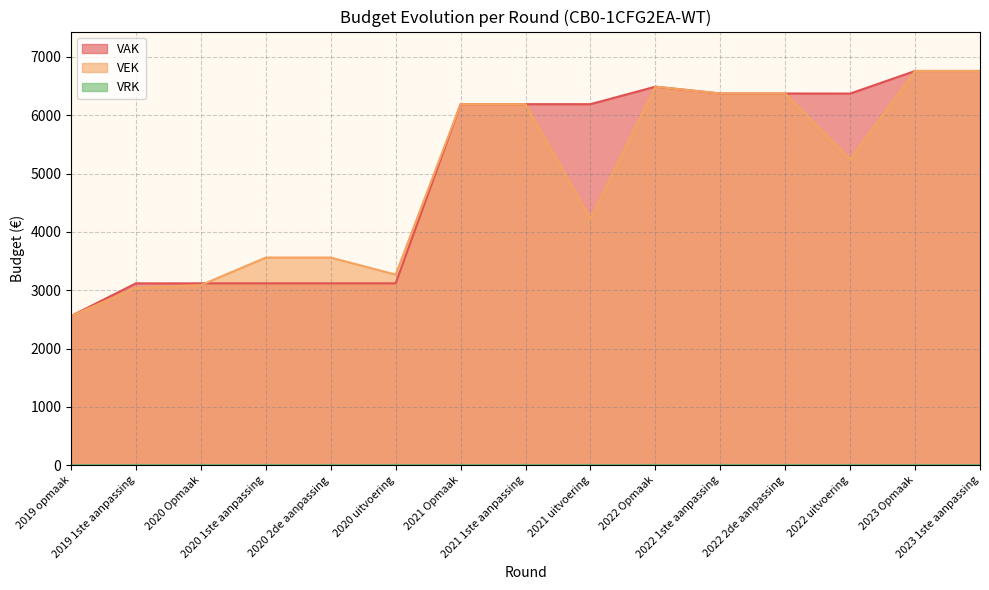

True or false: VAK and VEK cross at least once.

True